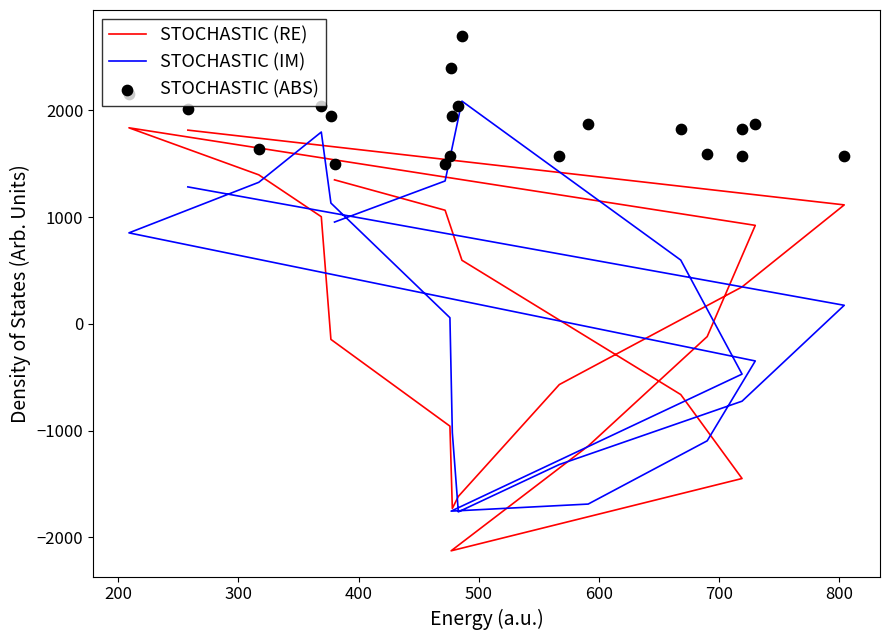

Which series has the widest spread of Y values?

STOCHASTIC (RE)